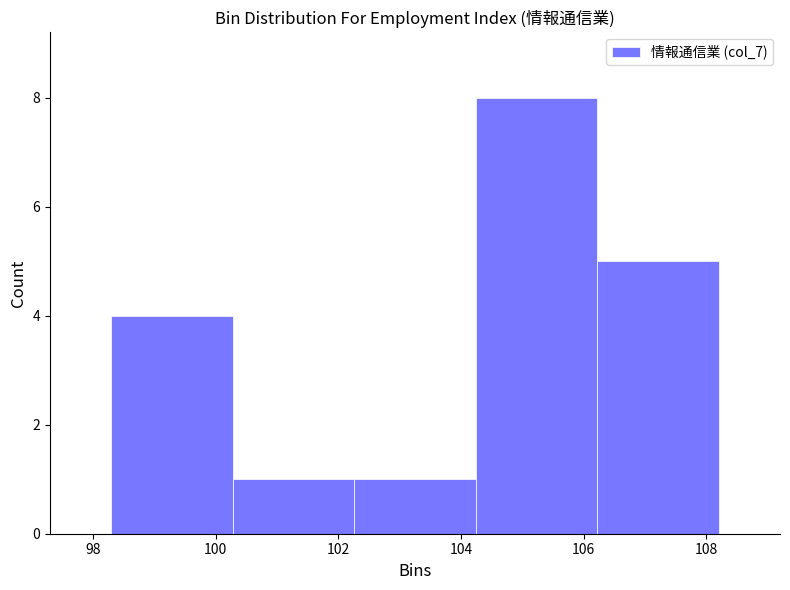

Reading left to right, transcribe this chart: for each bar, give the range it covers on the x-axis and its height. Neither the bar edges nor the heights are printed on the chart, so give them approximately, as read against the axes.

98.30 to 100.28: 4
100.28 to 102.26: 1
102.26 to 104.24: 1
104.24 to 106.22: 8
106.22 to 108.20: 5